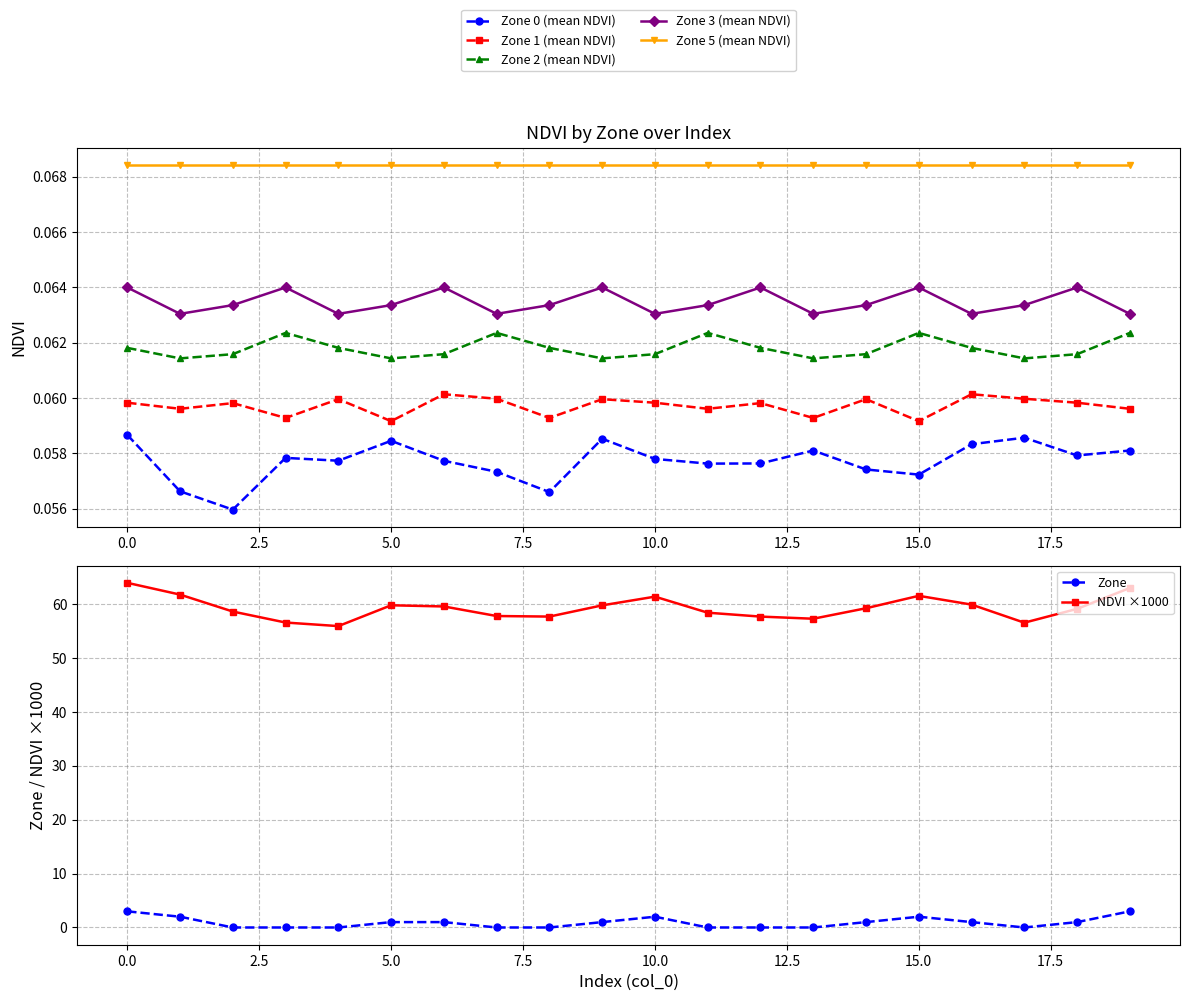

Is it true that Zone 0 (mean NDVI) equals 0.1 at 6?

False